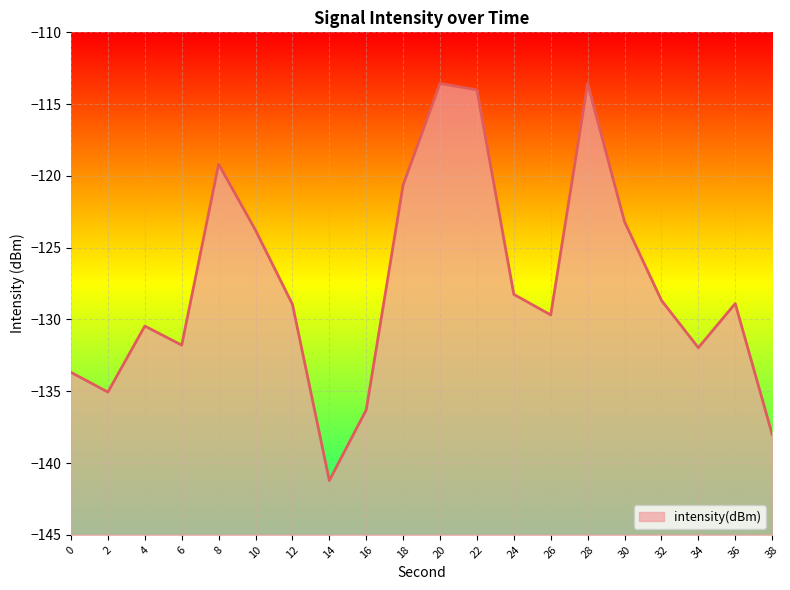

The chart shows a value of -120.6 at 18. True or false?

True